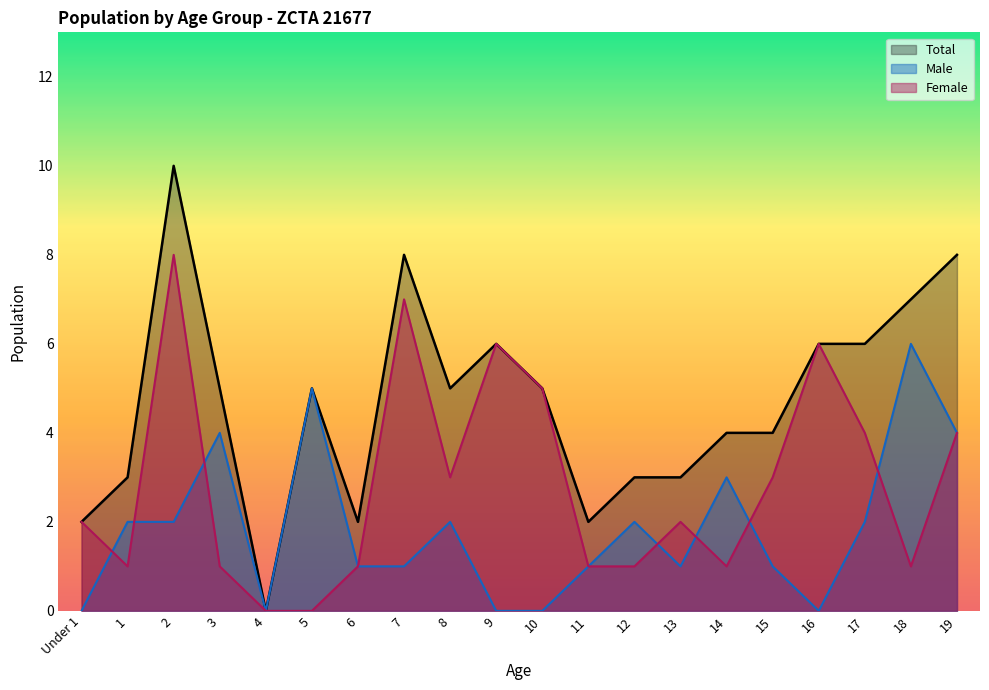

How many values in the Male series are below 2?

10